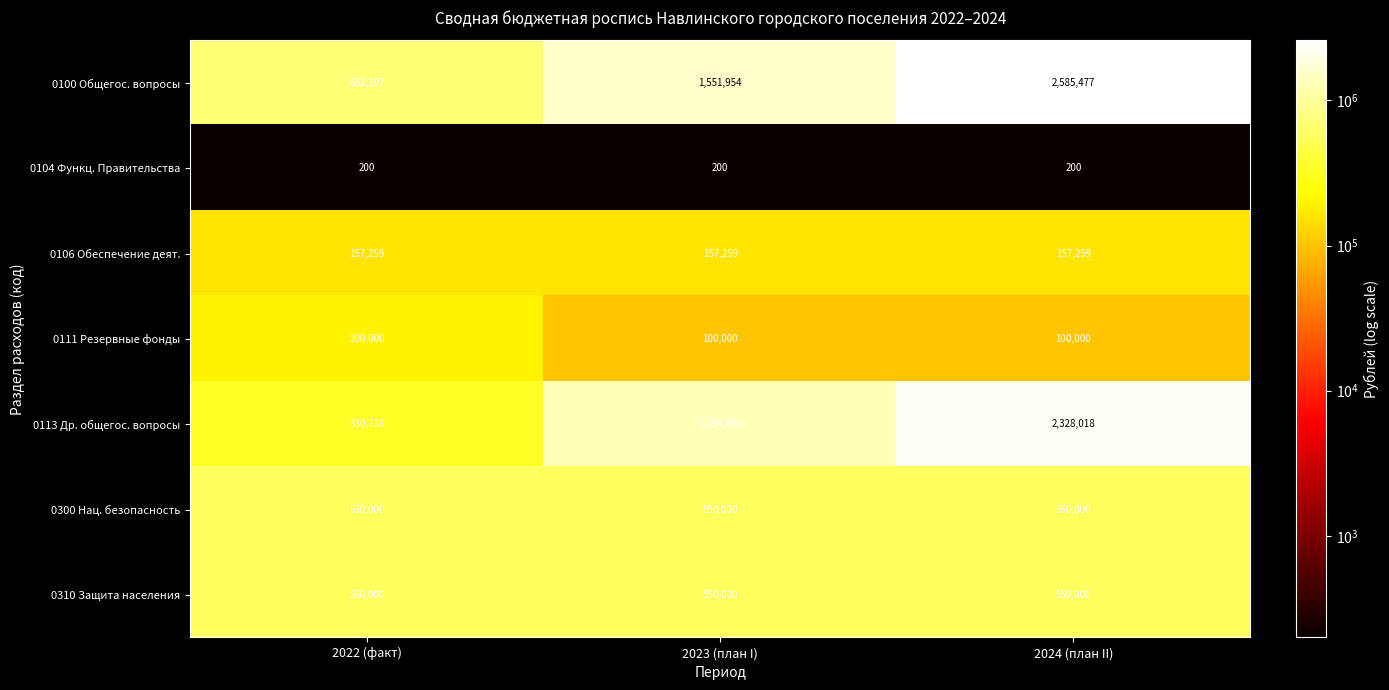

What value does the 0310 Защита населения series have at 2023 (план I)?

550000